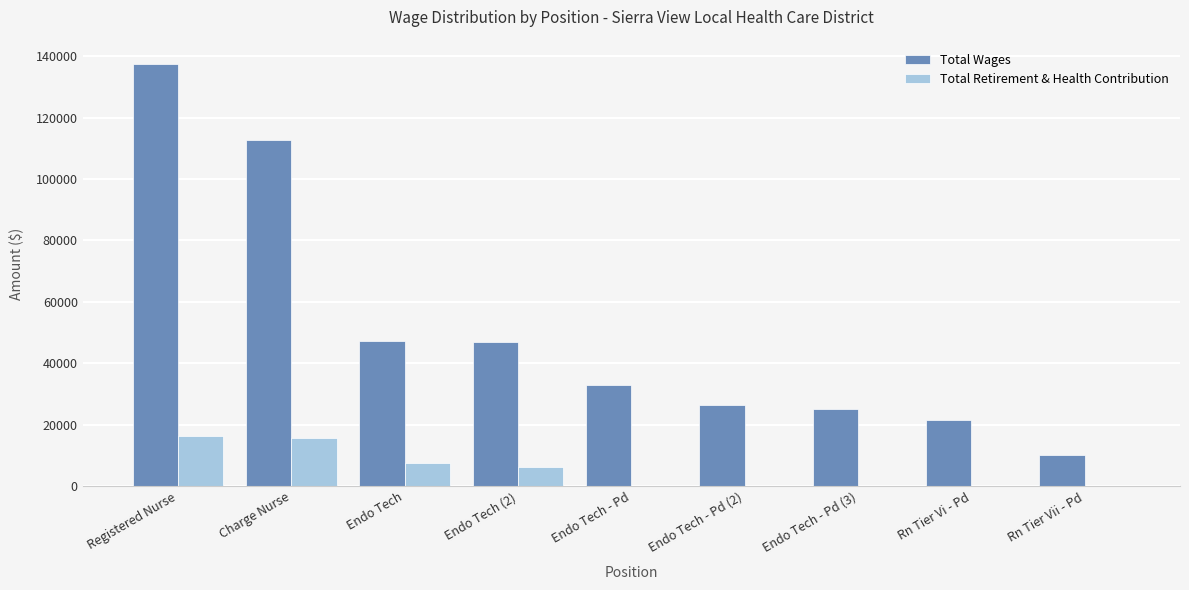

The Total Retirement & Health Contribution series shows 22487 at Charge Nurse. True or false?

False